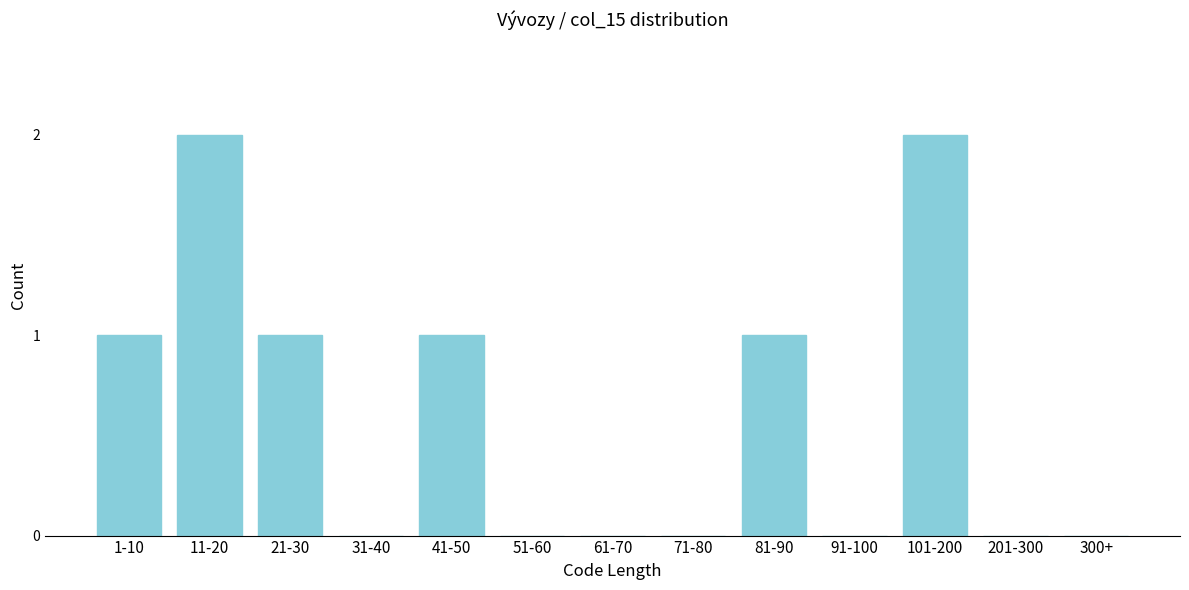

Reading right to left, transcribe all the data shown in this chart.

300+=0	201-300=0	101-200=2	91-100=0	81-90=1	71-80=0	61-70=0	51-60=0	41-50=1	31-40=0	21-30=1	11-20=2	1-10=1